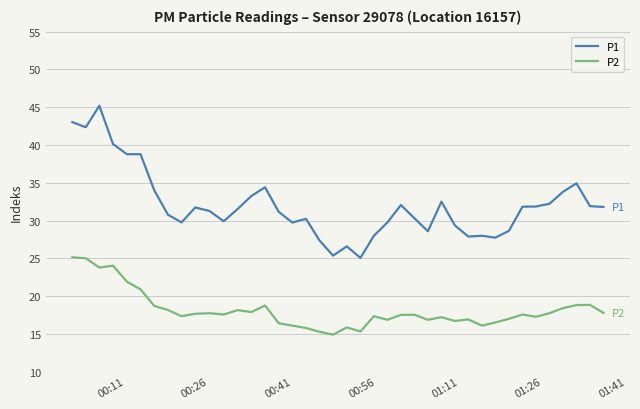

What is the maximum value shown in the chart?

45.2